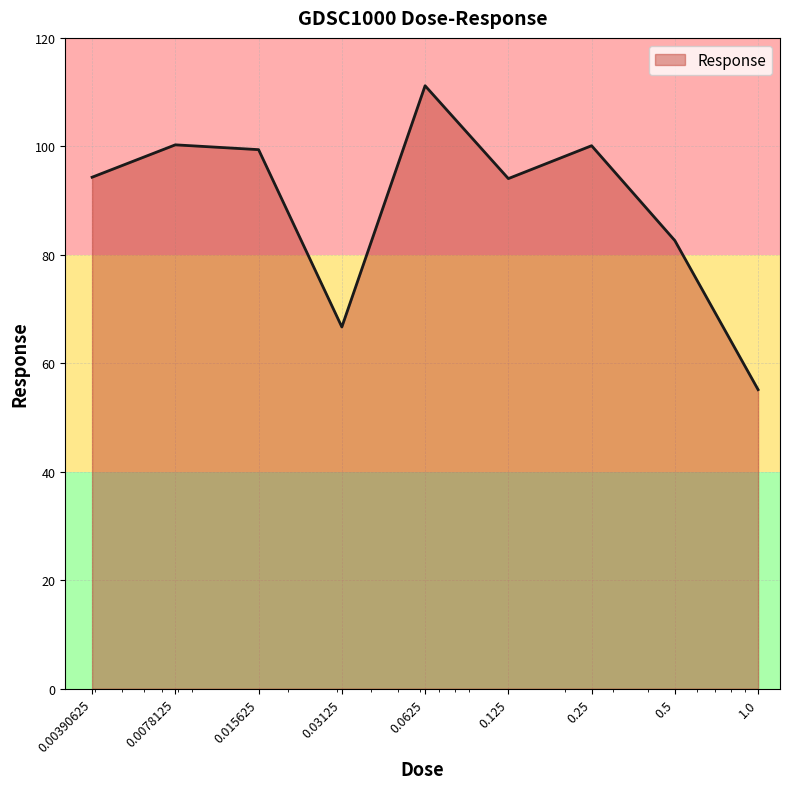

What is the minimum value shown in the chart?

55.1